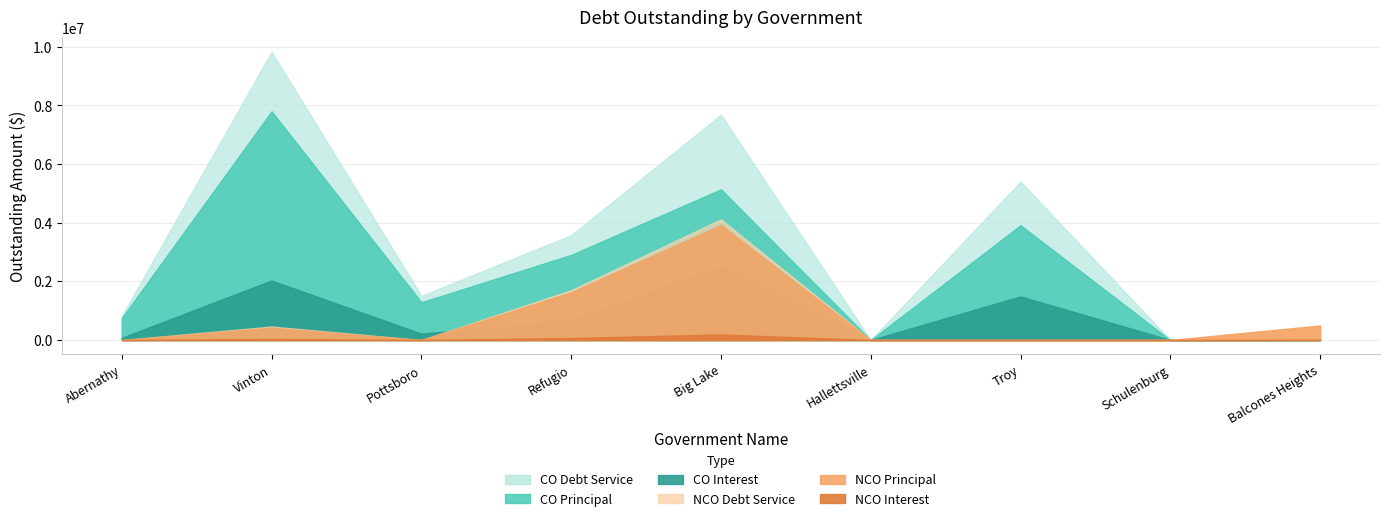

True or false: CODebtServiceOutstanding has more than 0 points higher than both neighbors.

True